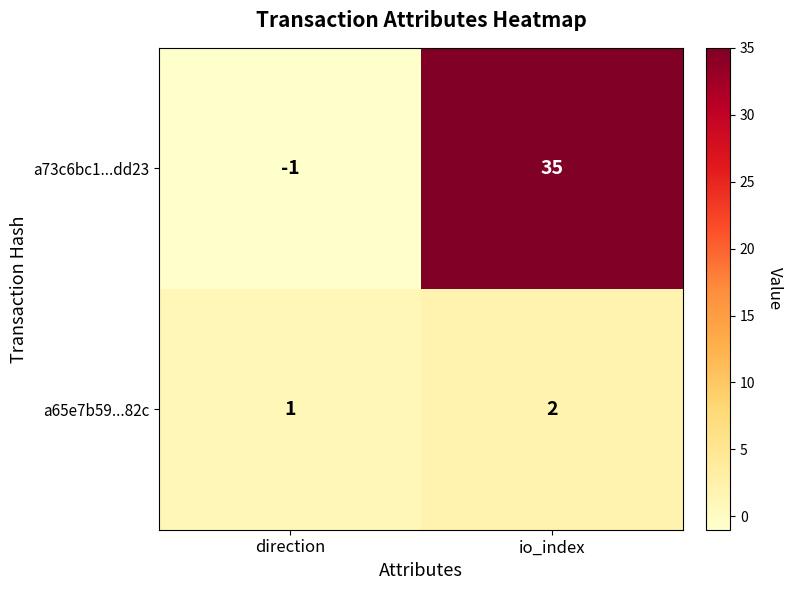

Is it true that a73c6bc1...dd23 equals -1 at direction?

True